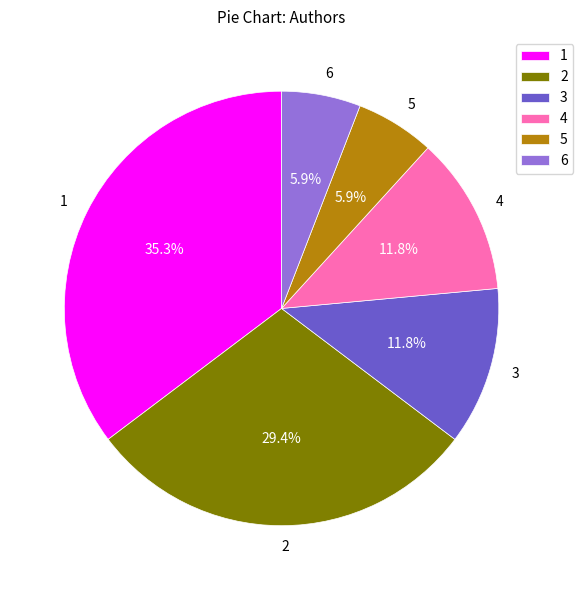

What percentage is NOT represented by 6?

94.1%